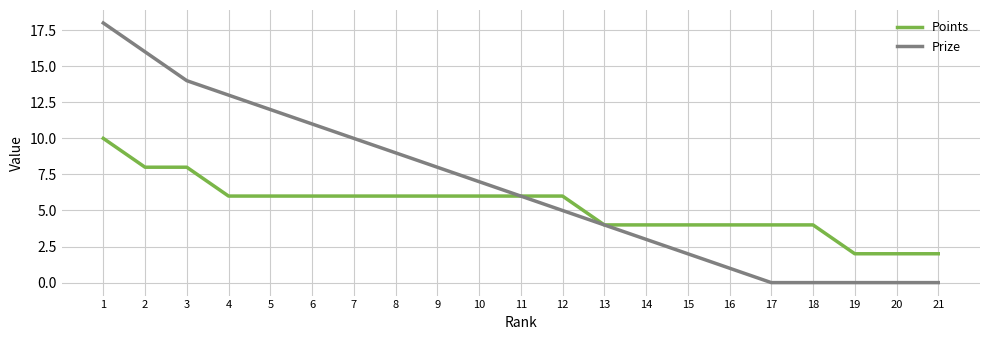

Does the chart display data point markers on the line(s)?

No